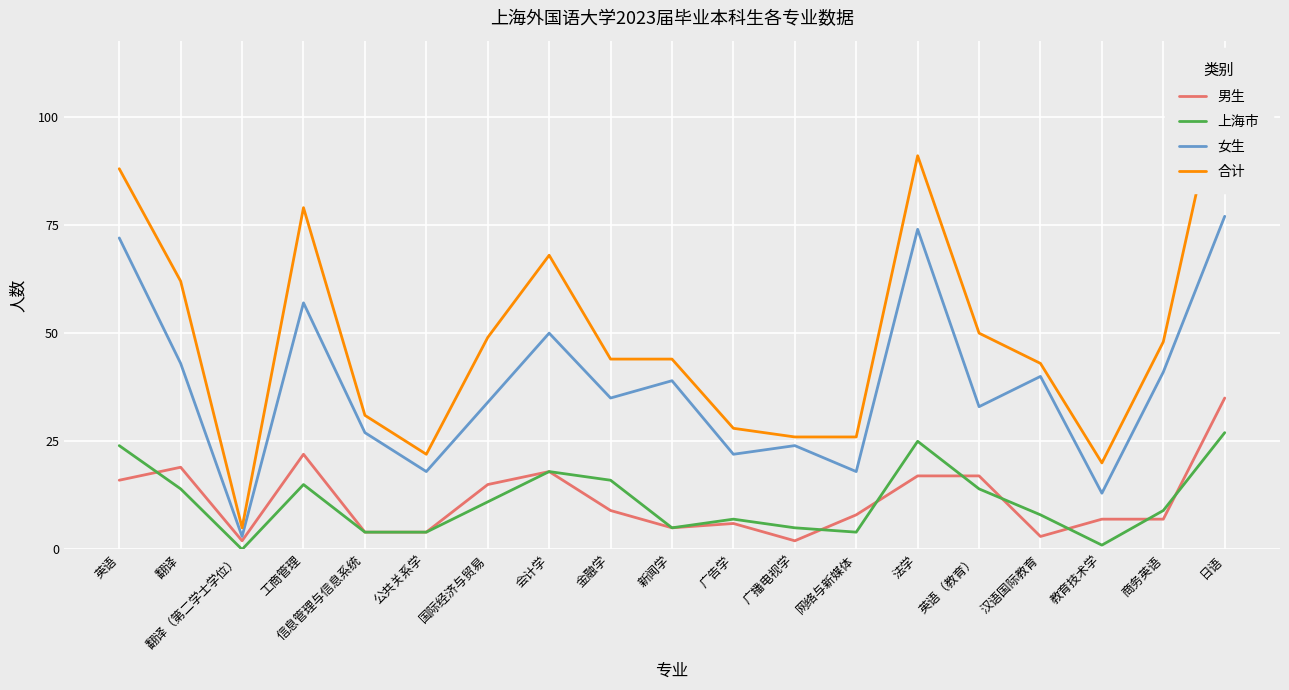

At which label is 男生 closest to 18?

会计学